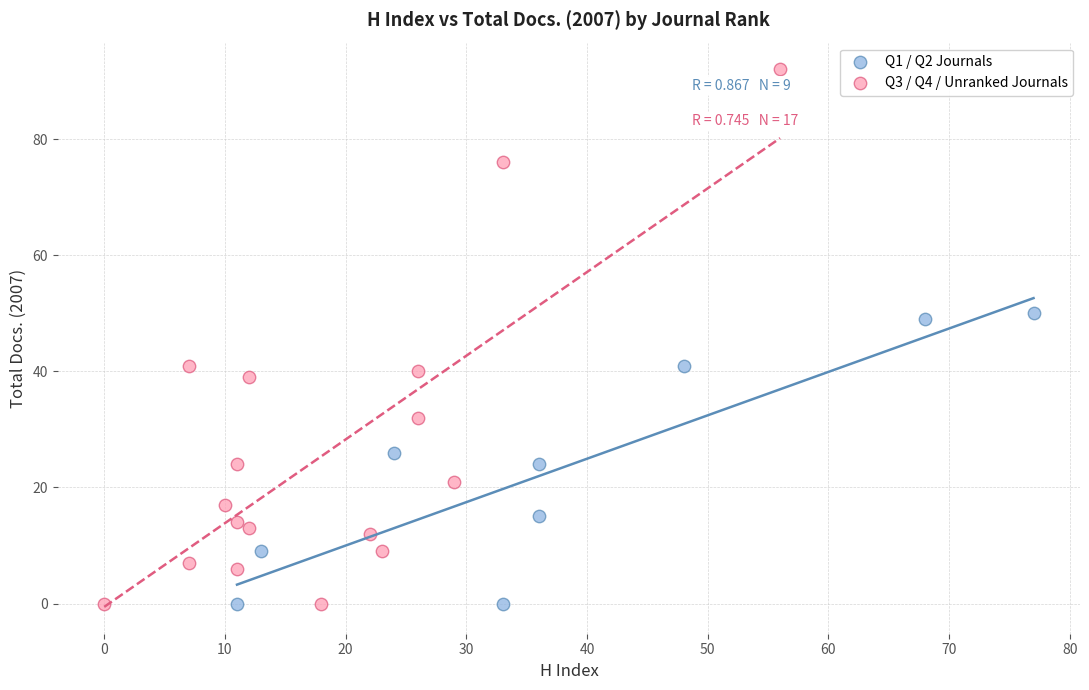

Which series contains the highest Y value?

Q3 / Q4 / Unranked Journals